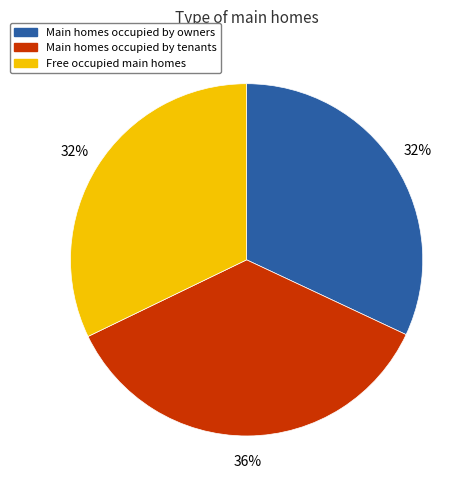

To the nearest percent, what is the difference between the largest and smallest slice percentages?

4%